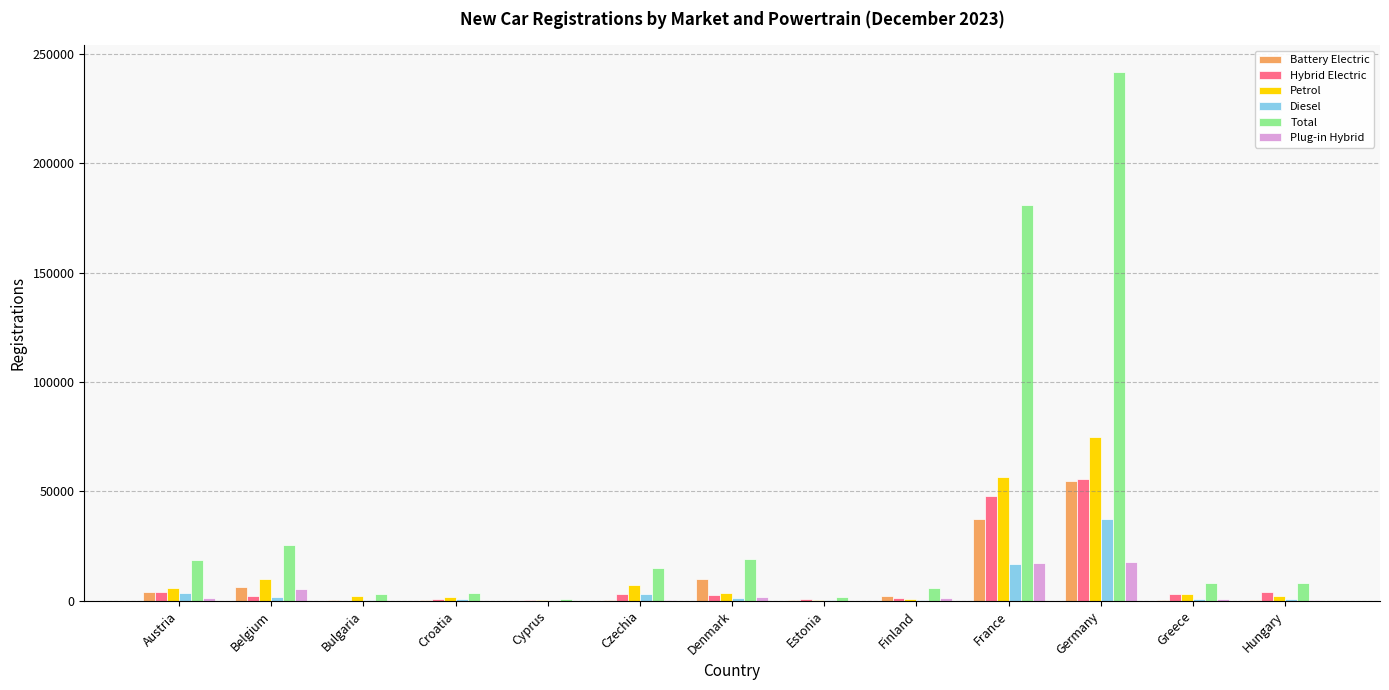

What is the average value of the Diesel series?

5155